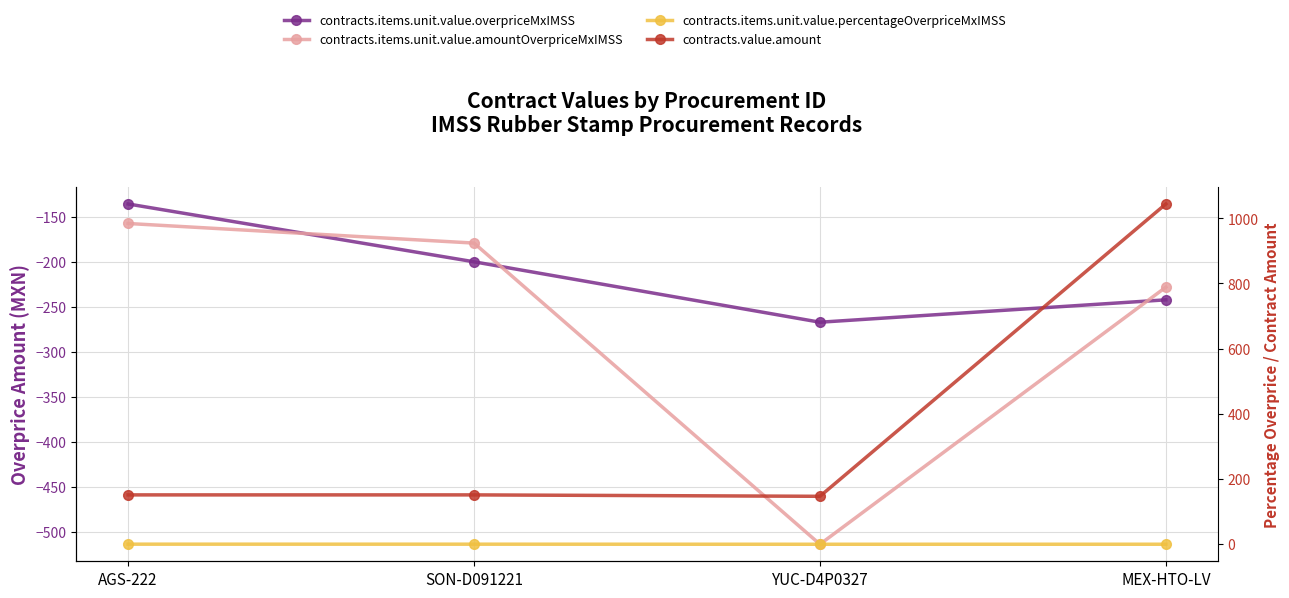

At which category does the chart reach its peak across all series?

MEX-HTO-LV